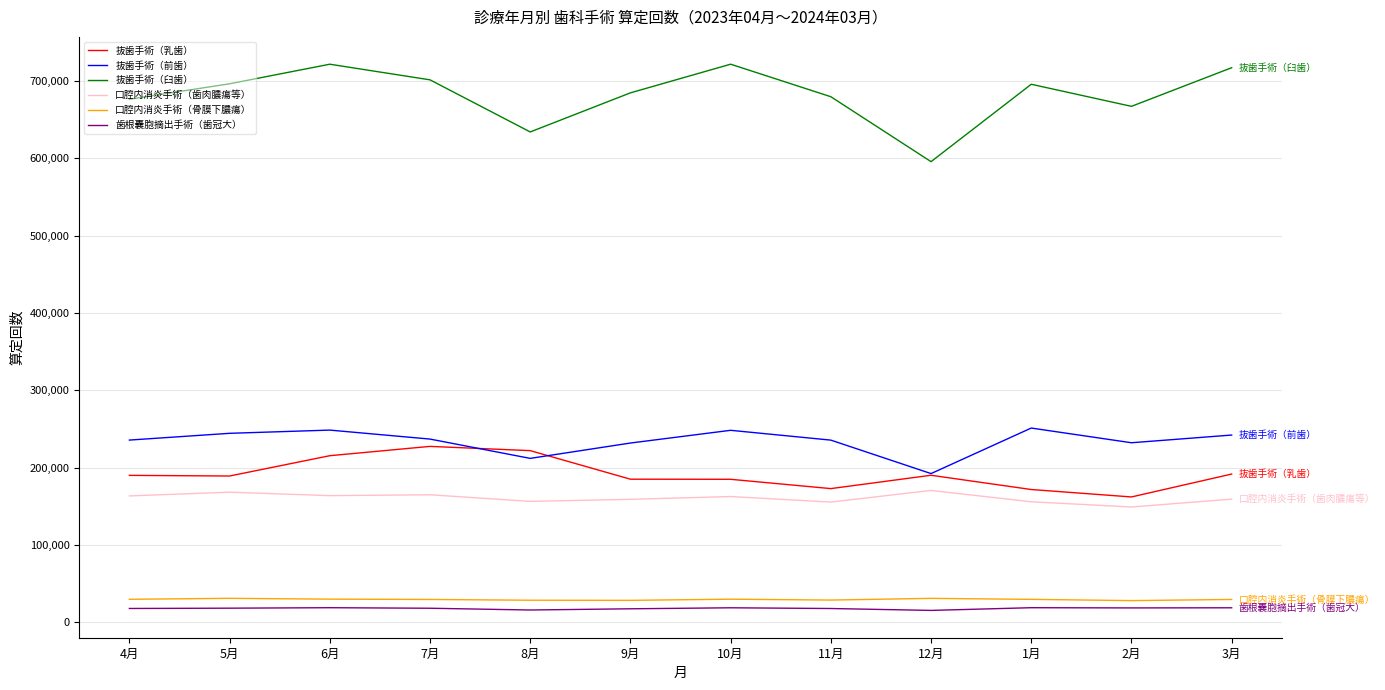

The value of 抜歯手術（前歯） at 1月 is 251056. True or false?

True